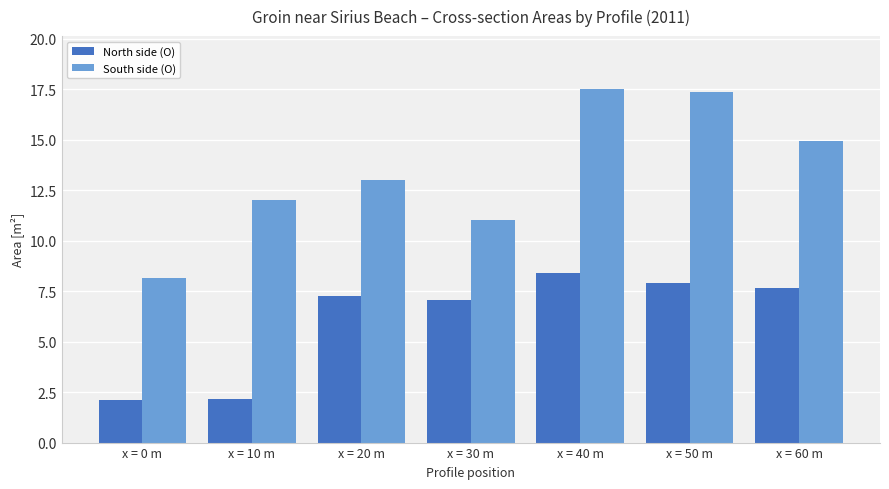

Is it true that South side (O) equals 13.0 at x = 20 m?

True